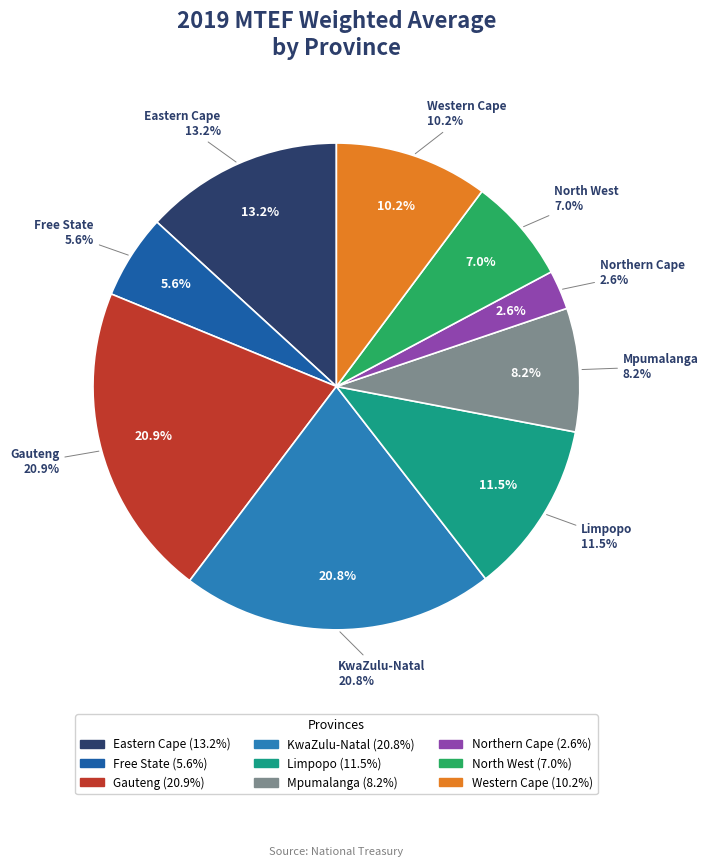

Rank the categories by value from lowest to highest.

Northern Cape, Free State, North West, Mpumalanga, Western Cape, Limpopo, Eastern Cape, KwaZulu-Natal, Gauteng